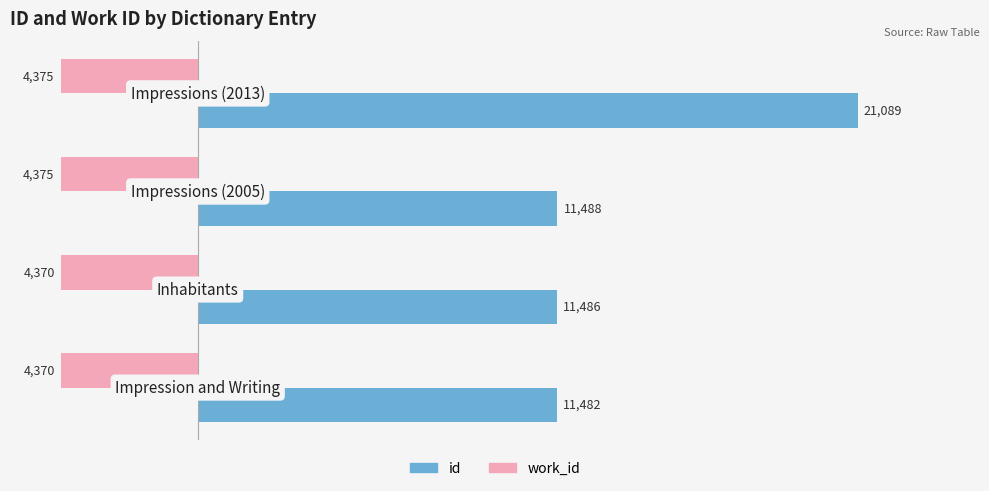

Which series has the widest spread of values?

id